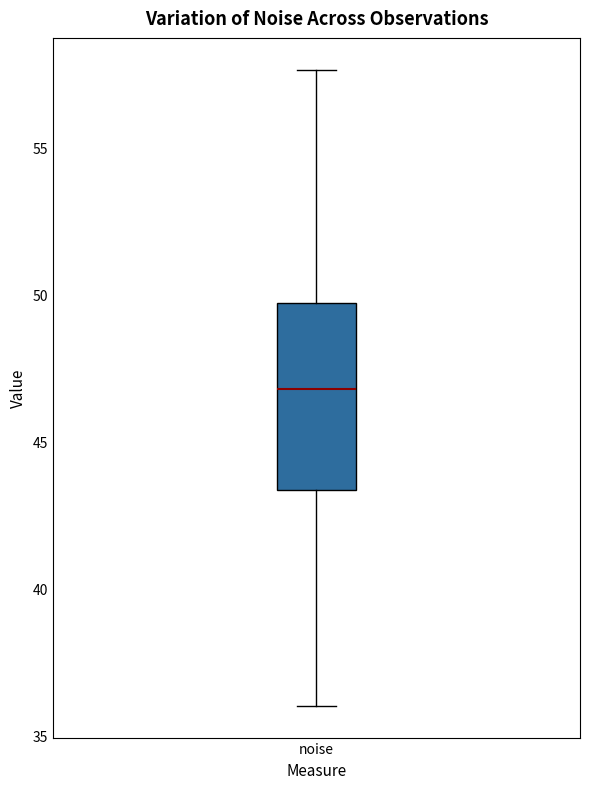

Read this box plot against the y-axis: the position of the median line, the range covered by the box, and the ends of both whiskers. The values are not printed on the chart, so give them approximately, as read against the axis.

median 47.0, box 43.5 to 49.5, whiskers 36.0 to 57.5